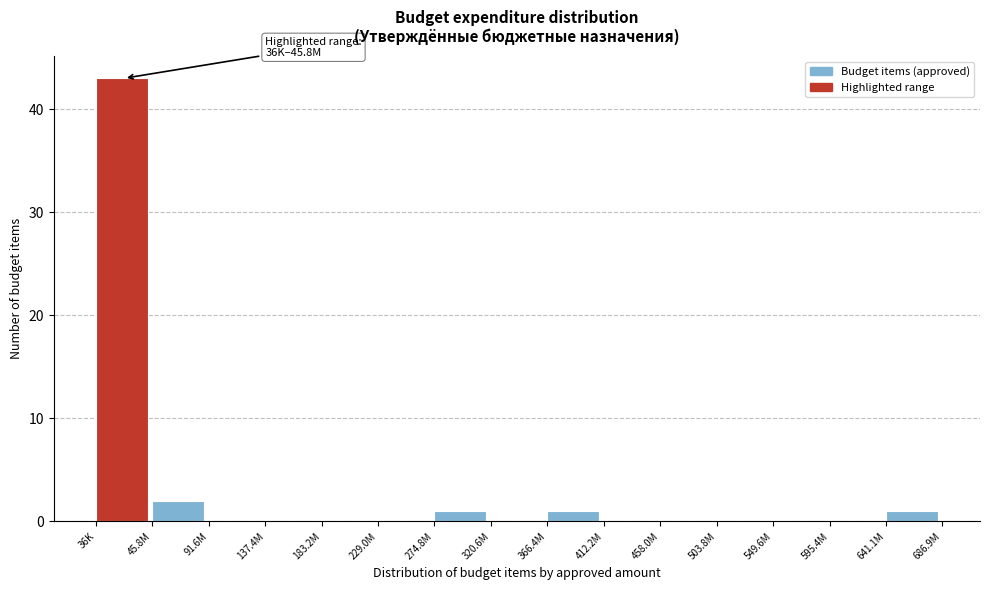

Reading left to right, transcribe all the data shown in this chart.

36K=43	45.8M=2	91.6M=0	137.4M=0	183.2M=0	229.0M=0	274.8M=1	320.6M=0	366.4M=1	412.2M=0	458.0M=0	503.8M=0	549.6M=0	595.4M=0	641.1M=1